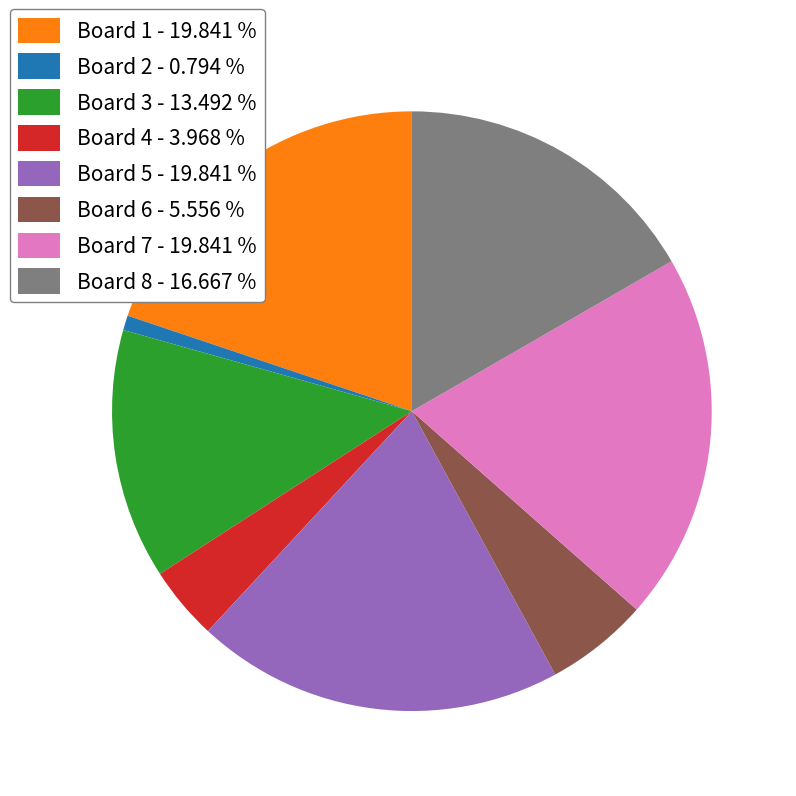

How many segments does this pie chart have?

8